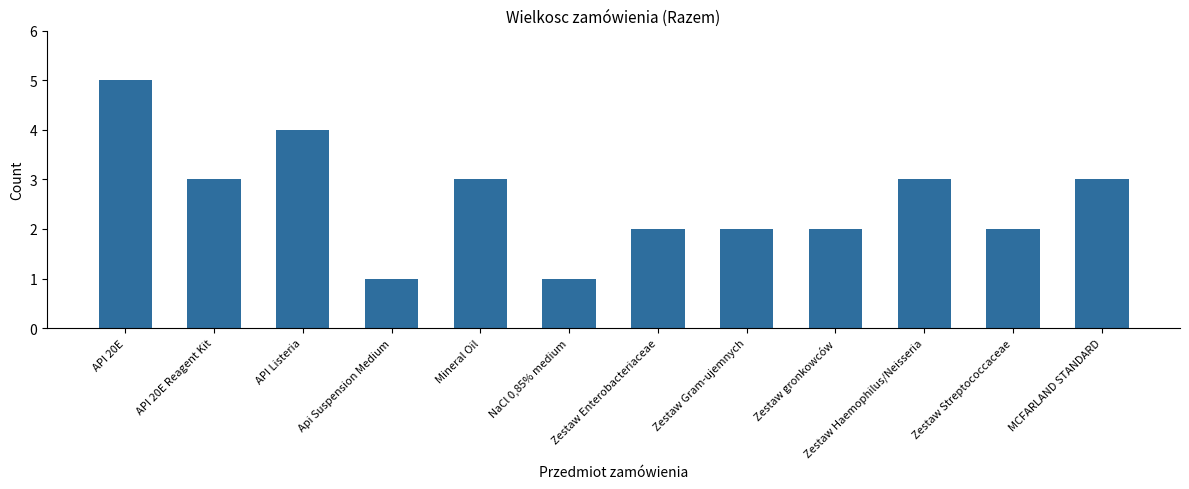

Which category has the highest value across all series?

API 20E